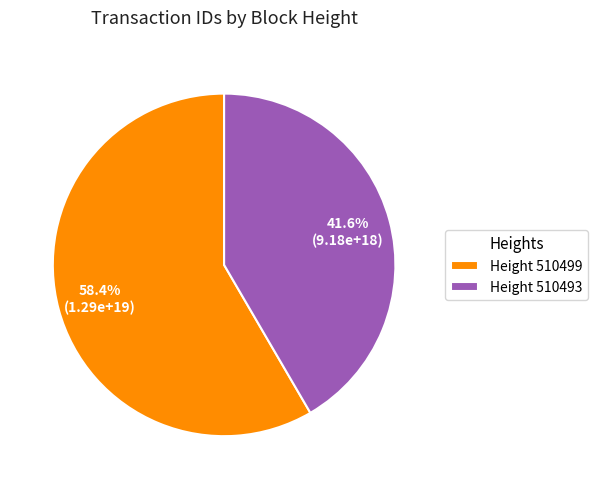

Rank the categories by value from highest to lowest.

Height 510499, Height 510493